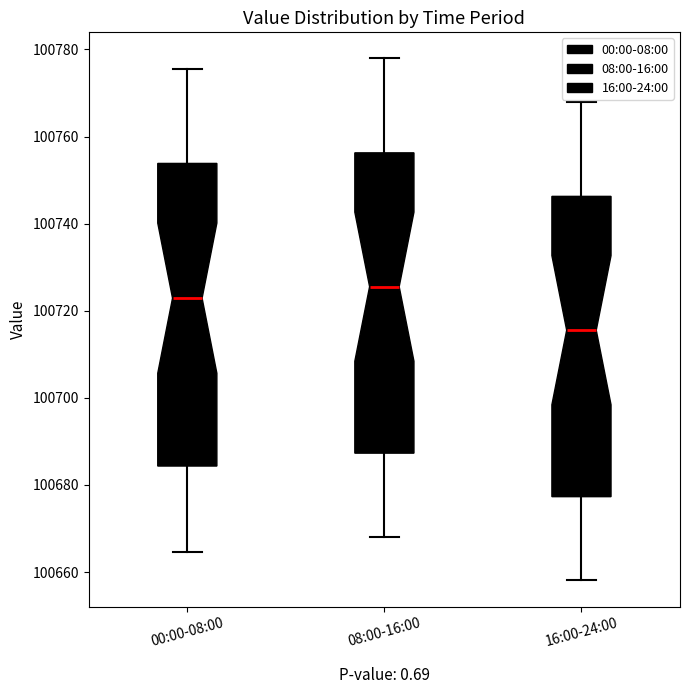

Which box has the lowest median line?

16:00-24:00